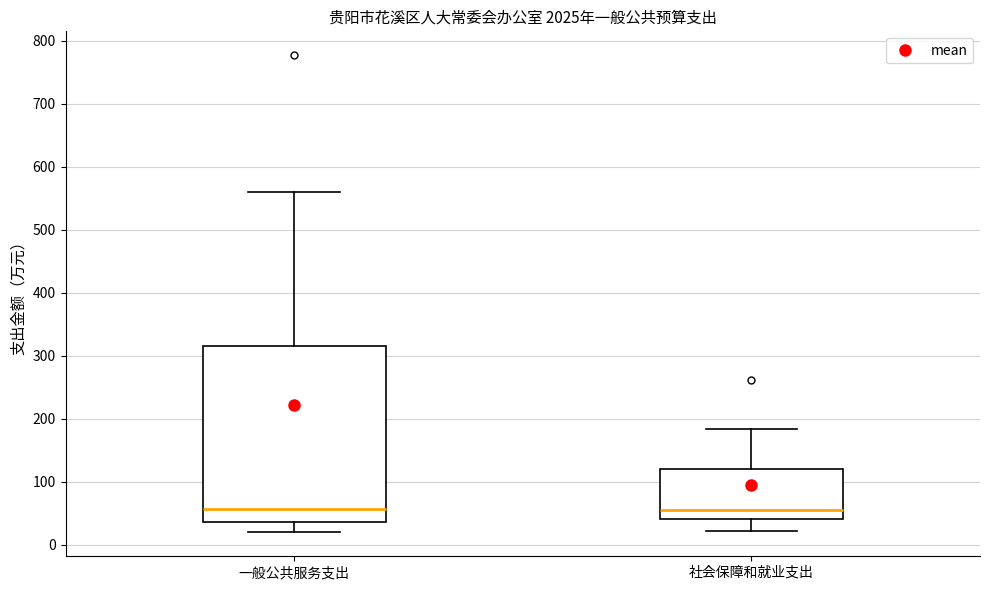

Reading left to right, transcribe this box plot: for each box, give where its median line is, the range the box spans, and where its two whiskers end, as read against the y-axis. The values are not printed on the chart, so give them approximately, as read against the axis.

一般公共服务支出: median 60, box 40 to 310, whiskers 20 to 560
社会保障和就业支出: median 60, box 40 to 120, whiskers 20 to 180